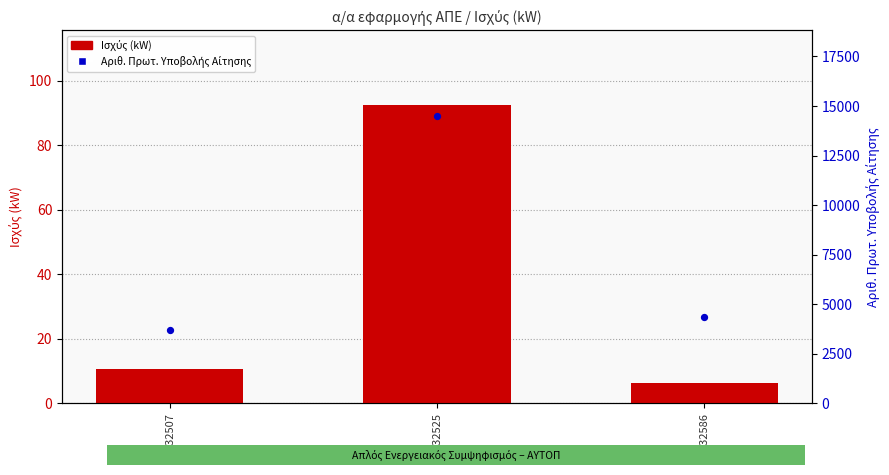

Which series contains the highest Y value?

Αριθ. Πρωτ. Υποβολής Αίτησης